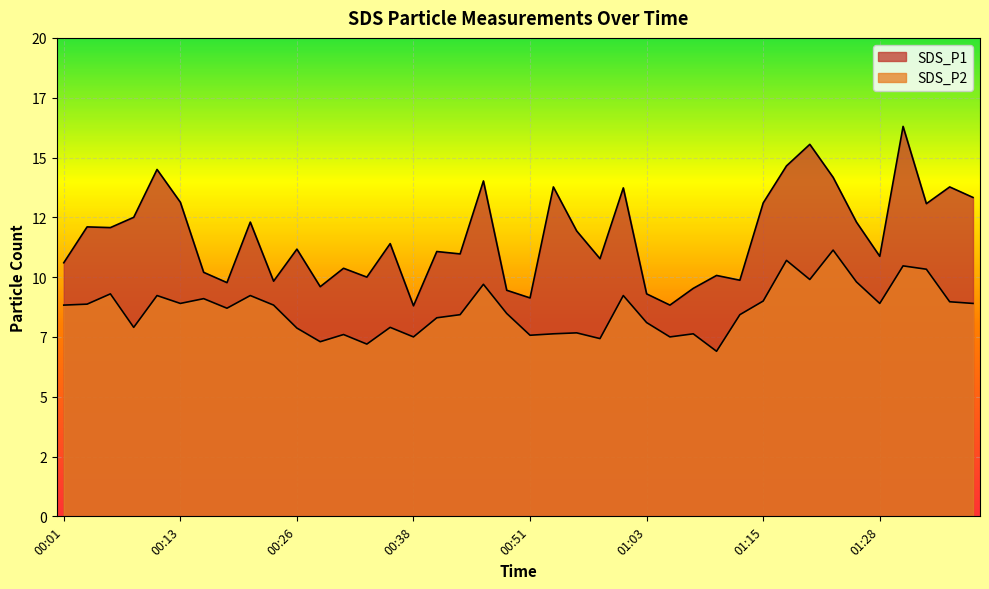

Reading left to right, list all the values displayed in this chart.

SDS_P1: 00:01=10.6	00:03=12.1	00:06=12.1	00:08=12.5	00:11=14.5	00:13=13.1	00:16=10.2	00:18=9.8	00:21=12.3	00:23=9.8	00:26=11.2	00:28=9.6	00:31=10.4	00:33=10.0	00:36=11.4	00:38=8.8	00:41=11.1	00:43=11.0	00:46=14.0	00:48=9.4	00:51=9.1	00:53=13.8	00:56=11.9	00:58=10.8	01:01=13.7	01:03=9.3	01:06=8.8	01:08=9.5	01:11=10.1	01:13=9.9	01:15=13.1	01:18=14.7	01:20=15.6	01:23=14.2	01:25=12.3	01:28=10.9	01:30=16.3	01:33=13.1	01:35=13.8	01:38=13.3
SDS_P2: 00:01=8.8	00:03=8.9	00:06=9.3	00:08=7.9	00:11=9.2	00:13=8.9	00:16=9.1	00:18=8.7	00:21=9.2	00:23=8.8	00:26=7.9	00:28=7.3	00:31=7.6	00:33=7.2	00:36=7.9	00:38=7.5	00:41=8.3	00:43=8.4	00:46=9.7	00:48=8.5	00:51=7.6	00:53=7.6	00:56=7.7	00:58=7.4	01:01=9.2	01:03=8.1	01:06=7.5	01:08=7.6	01:11=6.9	01:13=8.4	01:15=9.0	01:18=10.7	01:20=9.9	01:23=11.1	01:25=9.8	01:28=8.9	01:30=10.5	01:33=10.3	01:35=9.0	01:38=8.9